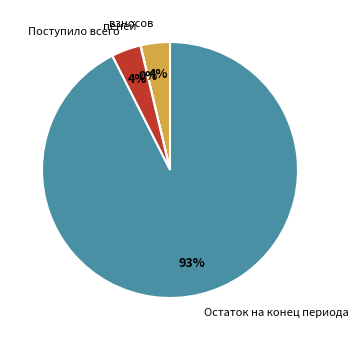

Is it true that Остаток на конец периода is 93% of the pie?

True